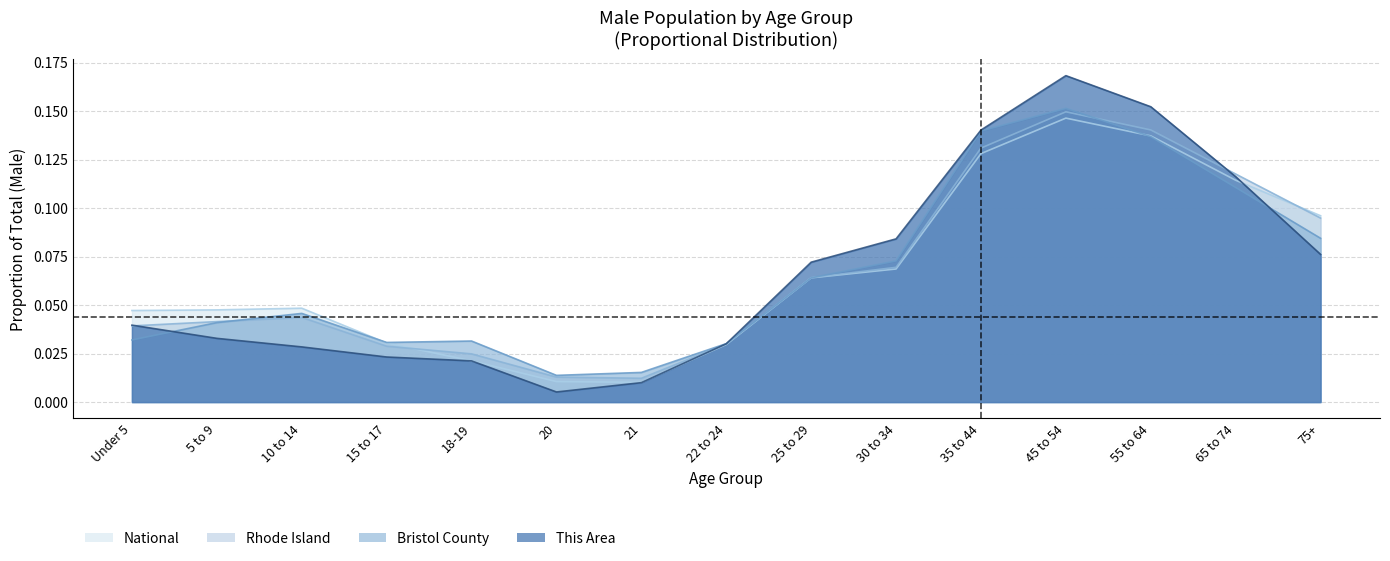

The This Area series shows 0.1 at 75+. True or false?

True